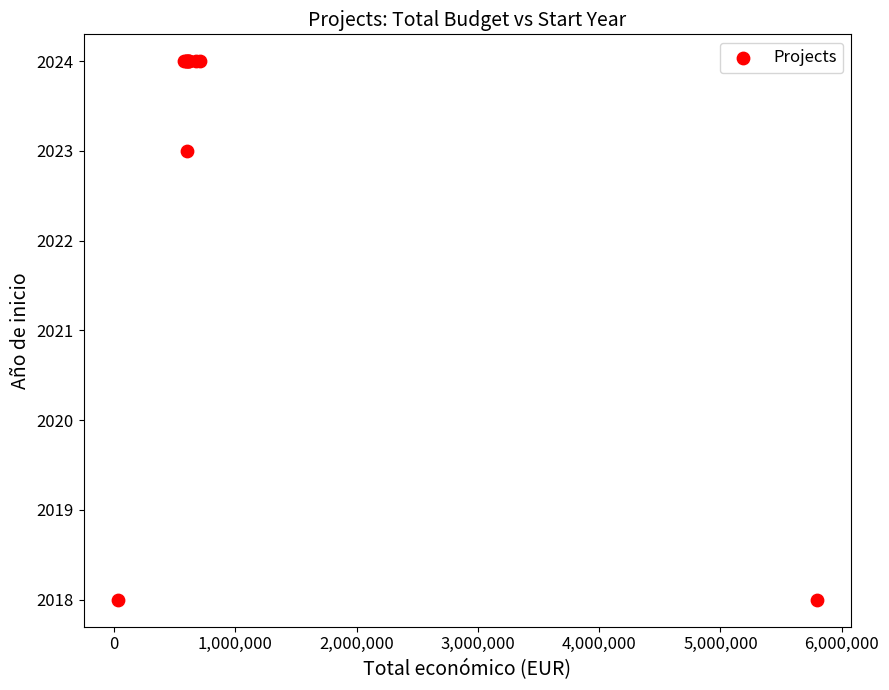

What Y value in the scatter plot is closest to 2021?

2023